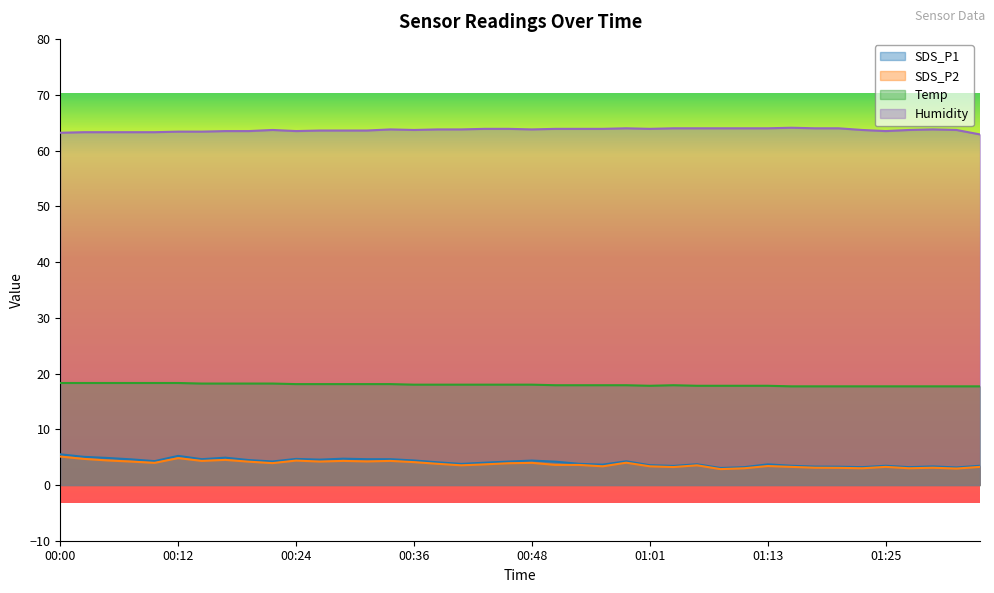

What is the total value across all series at 01:13?

88.9